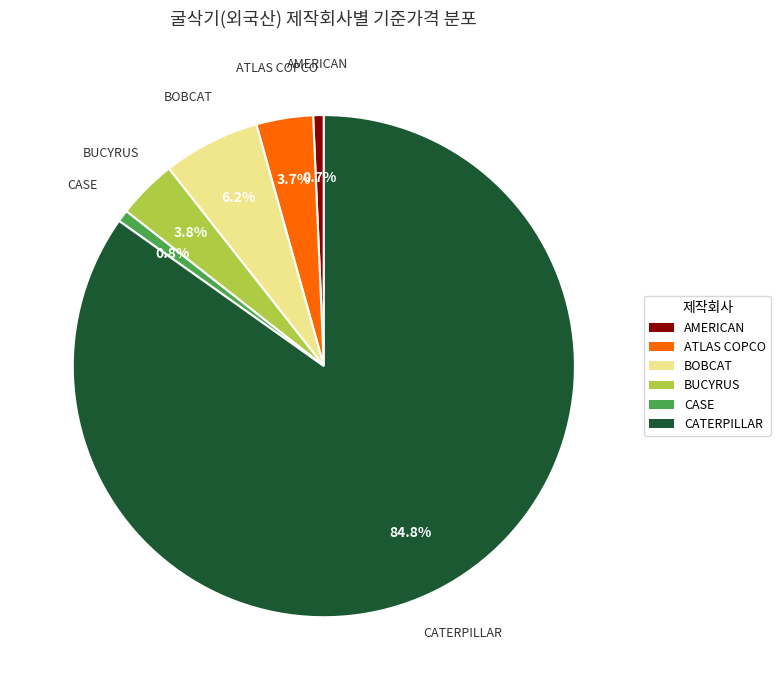

What percentage is the CATERPILLAR slice, to the nearest percent?

85%